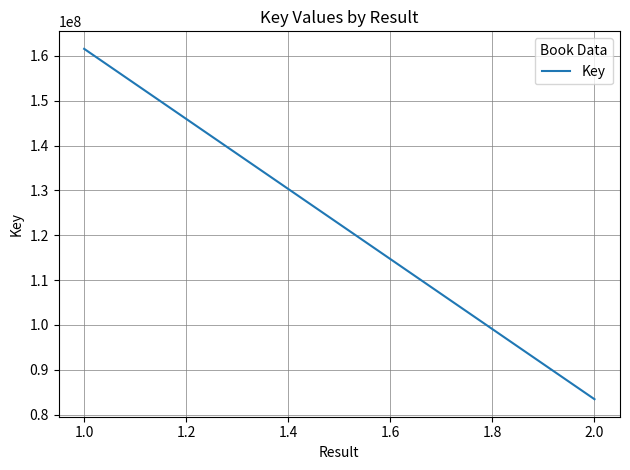

What is the average value?

122511184